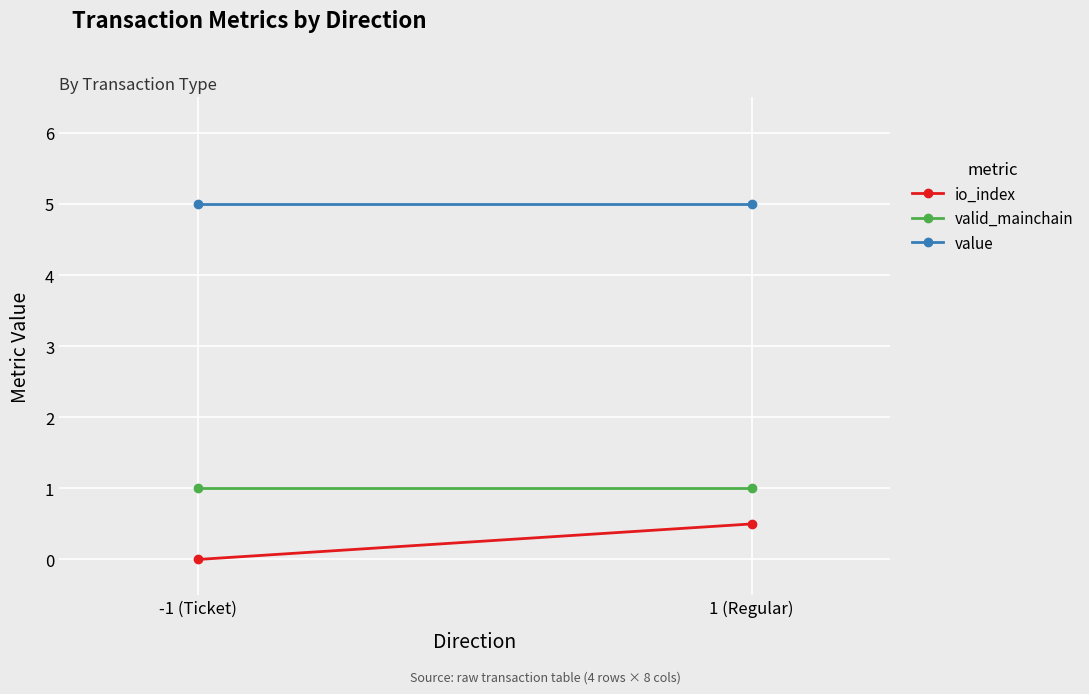

Reading right to left, transcribe all the data shown in this chart.

io_index: 0.5	0.0
valid_mainchain: 1.0	1.0
value: 5.0	5.0